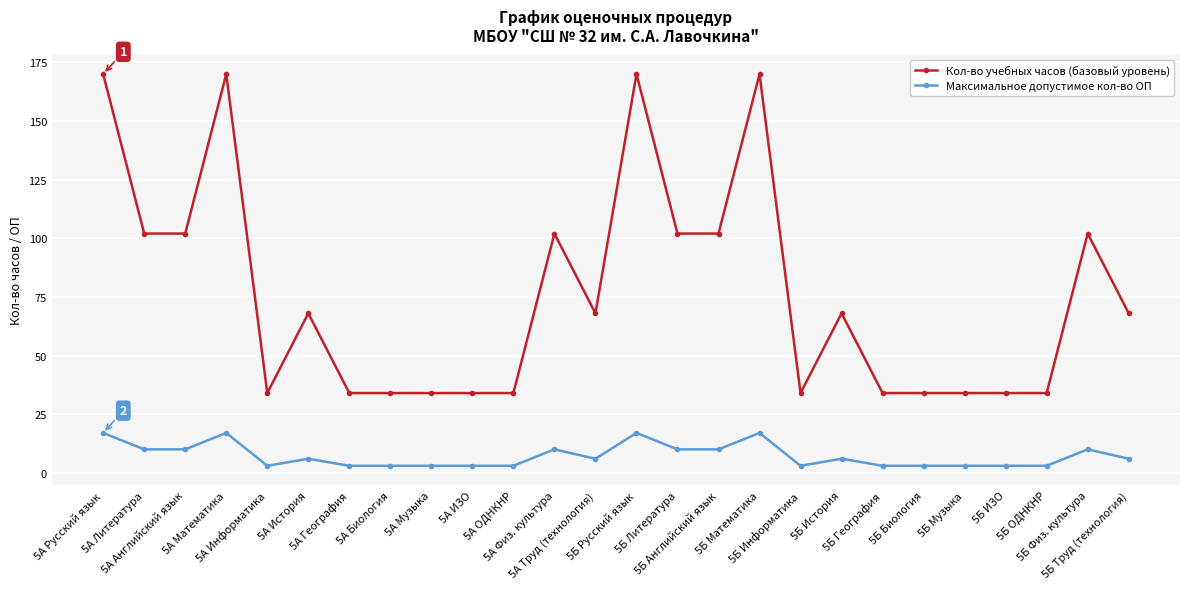

Which series has the widest spread of values?

Кол-во учебных часов (базовый уровень)